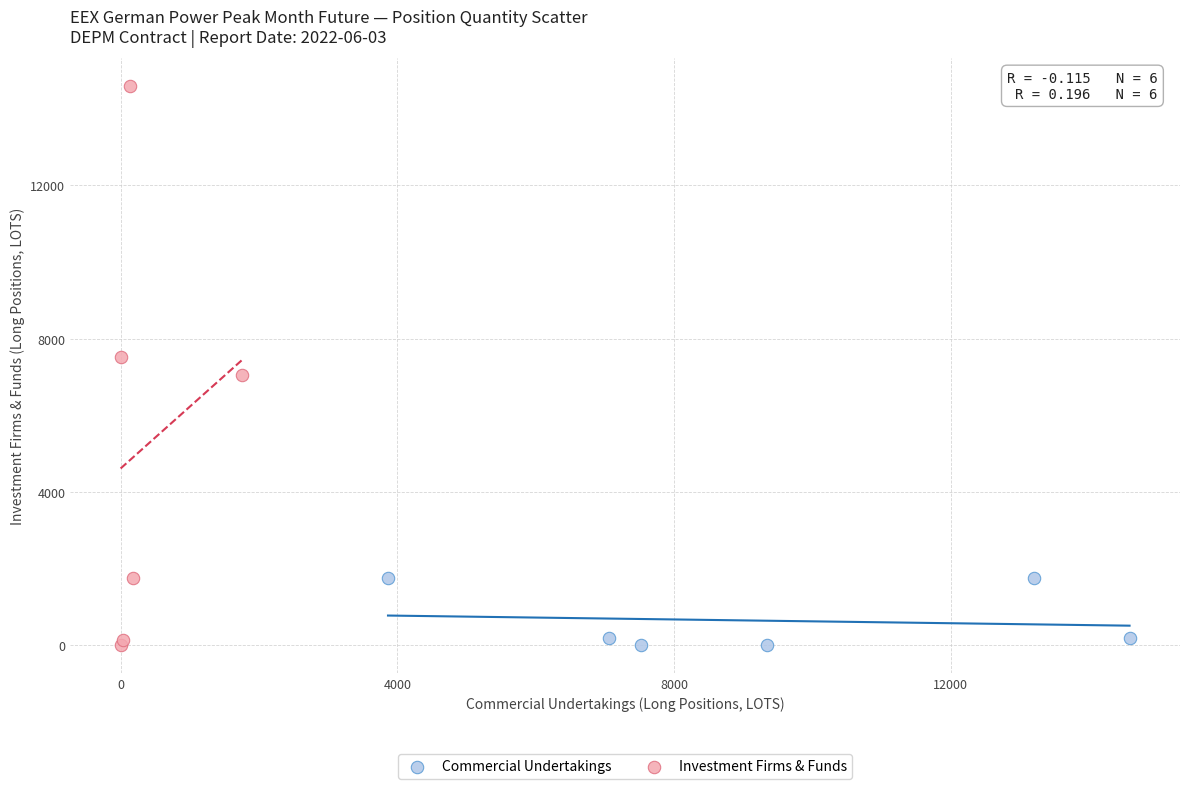

What are all the series names shown in the legend?

Commercial Undertakings, Investment Firms & Funds